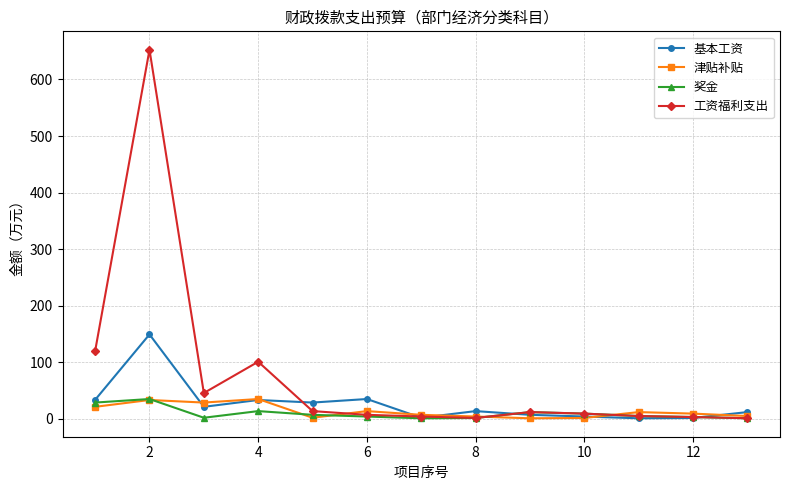

Which series has the widest spread of values?

工资福利支出